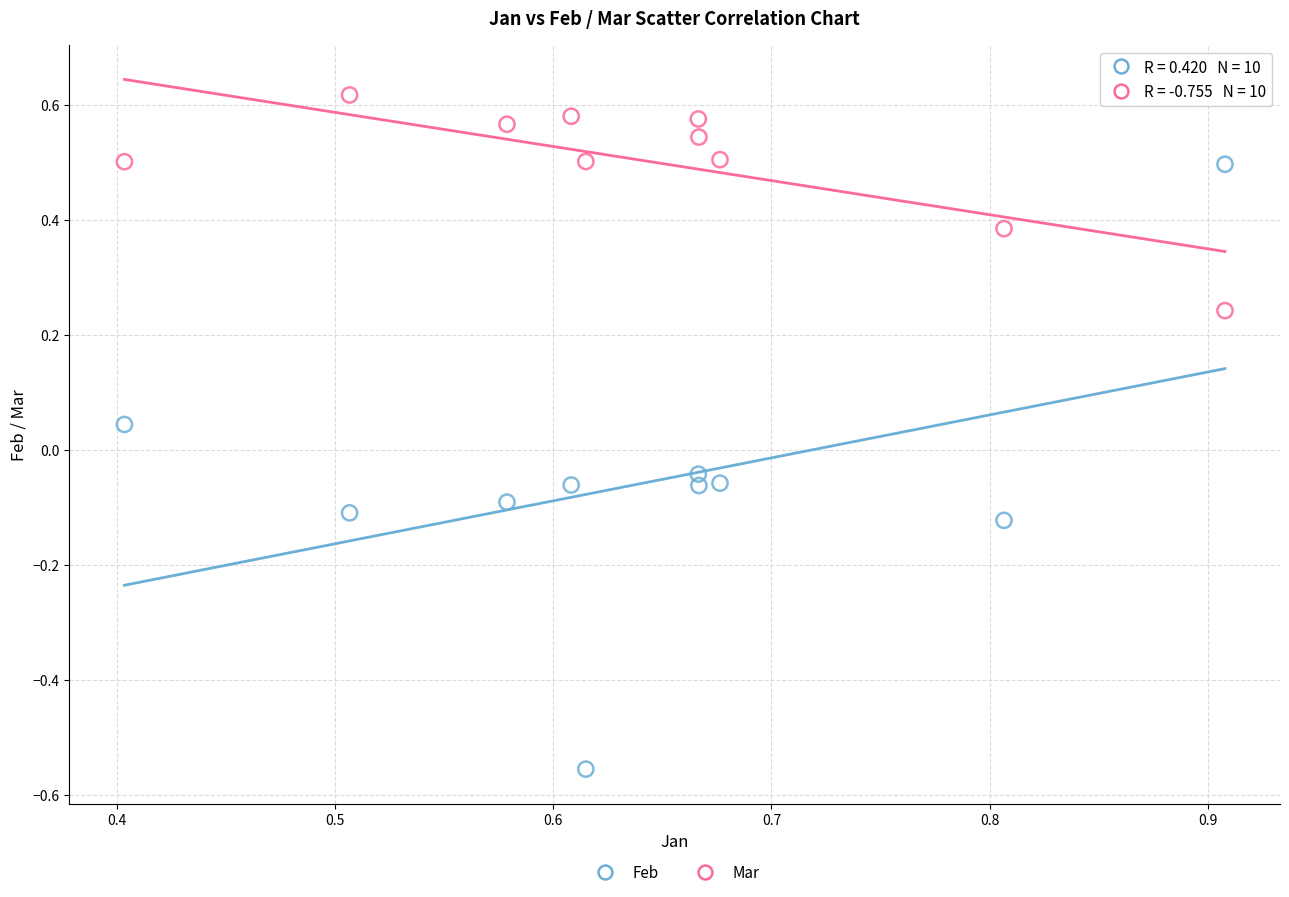

Across all data points, what is the range of Y values (max minus min)?

1.2